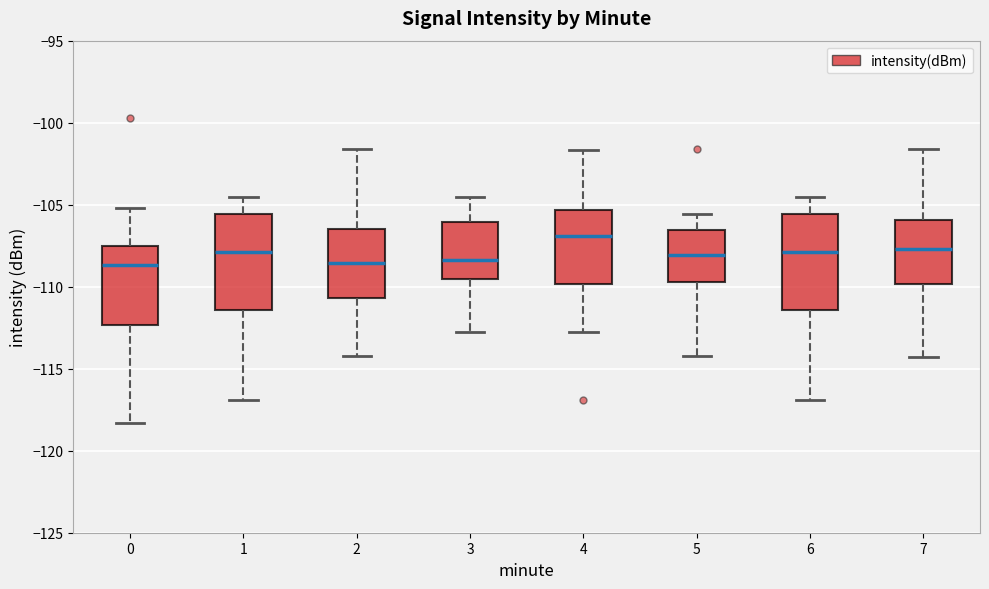

Reading left to right, transcribe this box plot: for each box, give where its median line is, the range the box spans, and where its two whiskers end, as read against the y-axis. The values are not printed on the chart, so give them approximately, as read against the axis.

0: median -108.5, box -112.5 to -107.5, whiskers -118.5 to -105.0
1: median -108.0, box -111.5 to -105.5, whiskers -117.0 to -104.5
2: median -108.5, box -110.5 to -106.5, whiskers -114.0 to -101.5
3: median -108.5, box -109.5 to -106.0, whiskers -113.0 to -104.5
4: median -107.0, box -110.0 to -105.5, whiskers -112.5 to -101.5
5: median -108.0, box -109.5 to -106.5, whiskers -114.0 to -105.5
6: median -108.0, box -111.5 to -105.5, whiskers -117.0 to -104.5
7: median -107.5, box -110.0 to -106.0, whiskers -114.5 to -101.5